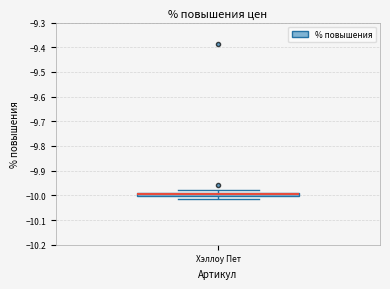

Where is the lower edge of the box for Хэллоу Пет on the y-axis? The values are not printed on the chart, so give them approximately, as read against the axis.

-10.00